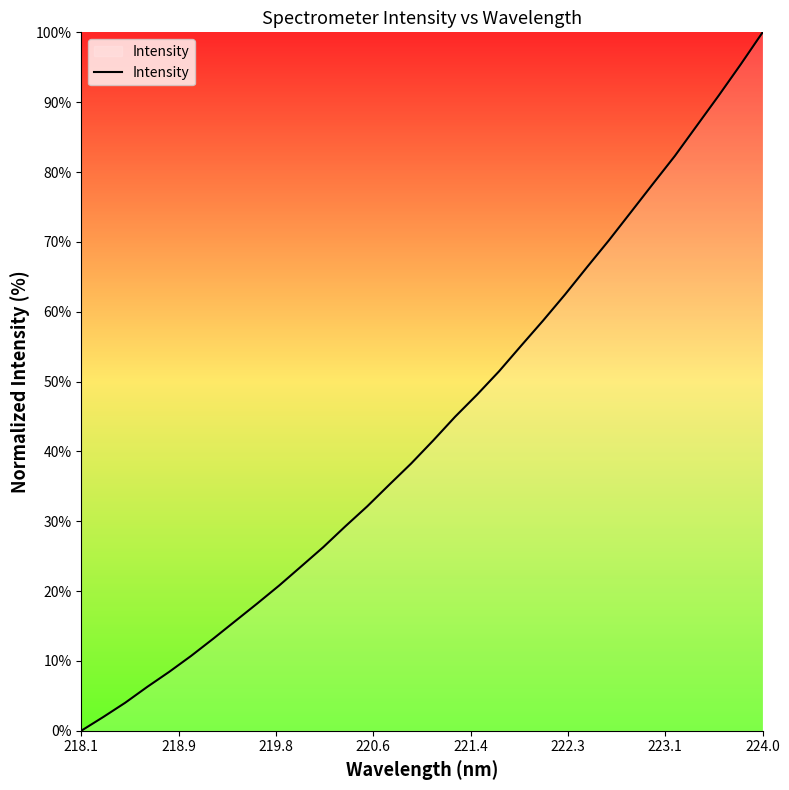

What is the greatest value displayed?

100.0